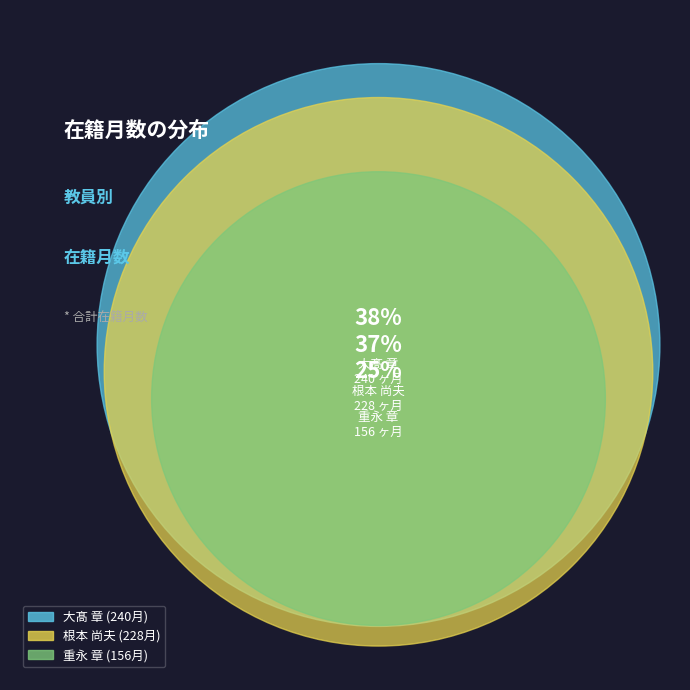

The 重永 章 slice represents 34% of the pie. True or false?

False